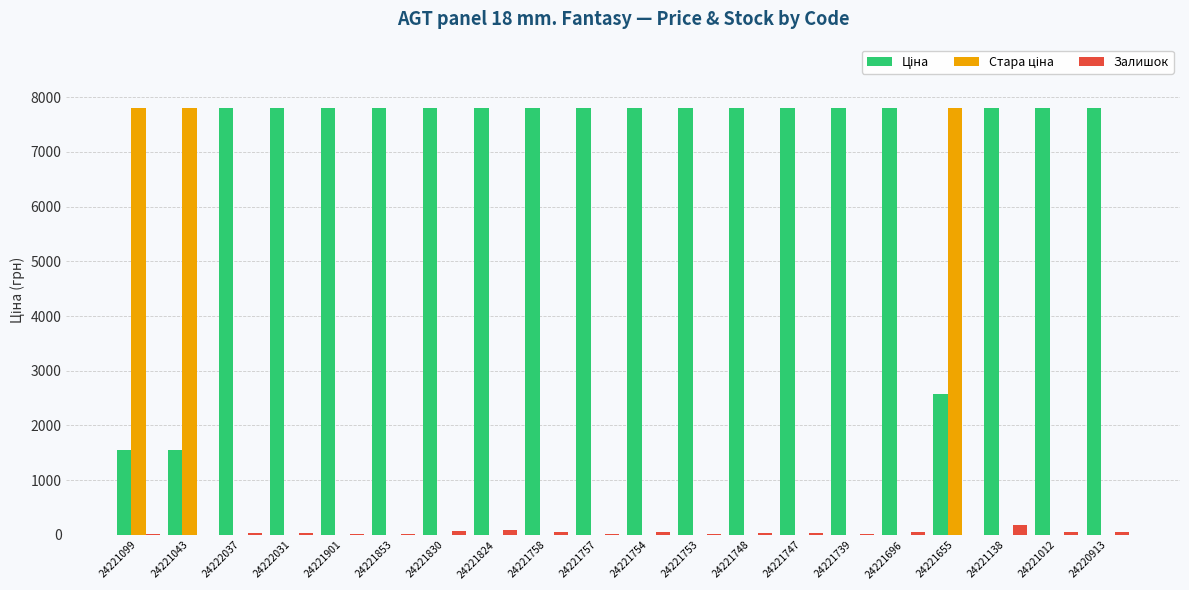

Between 24221853 and 24221757, which series saw the biggest shift?

Залишок